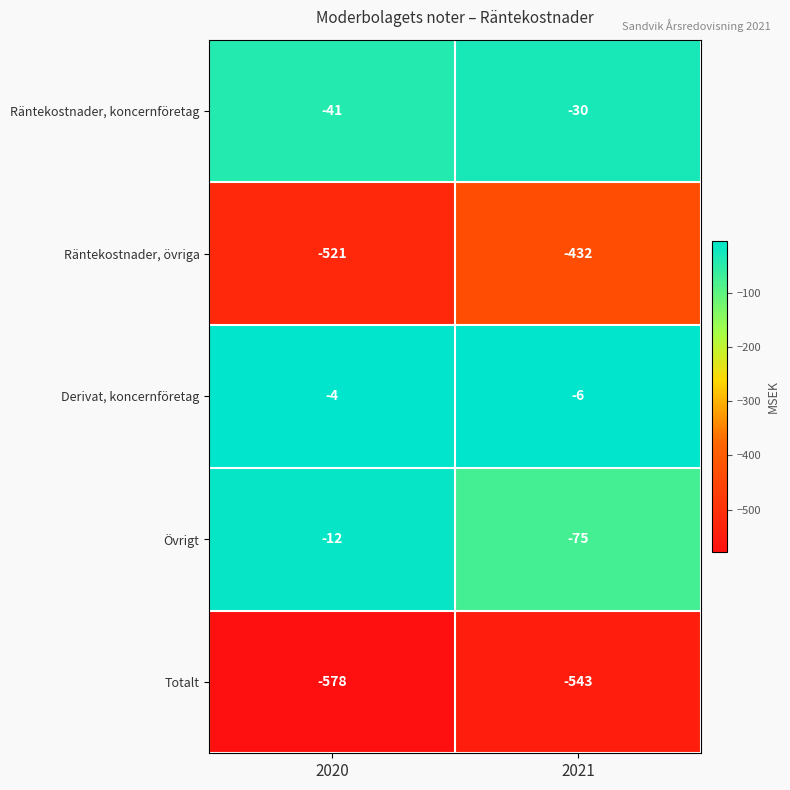

Count the number of data series in this chart.

5